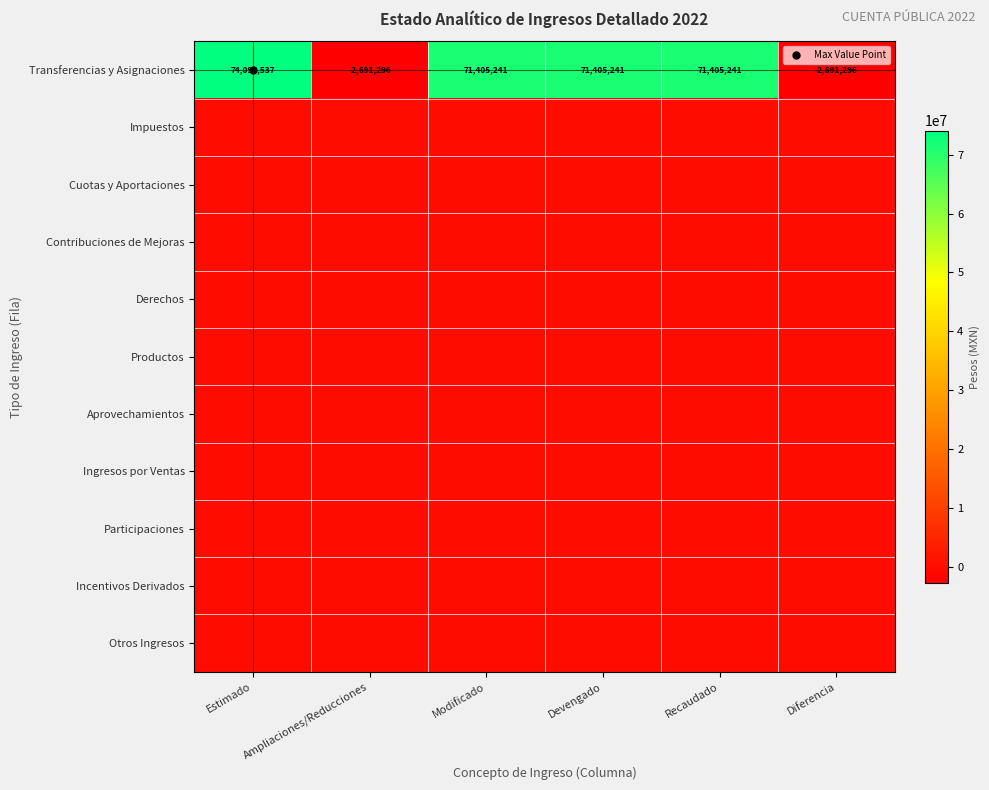

Rank the categories by Derechos value from highest to lowest.

Estimado, Ampliaciones/Reducciones, Modificado, Devengado, Recaudado, Diferencia